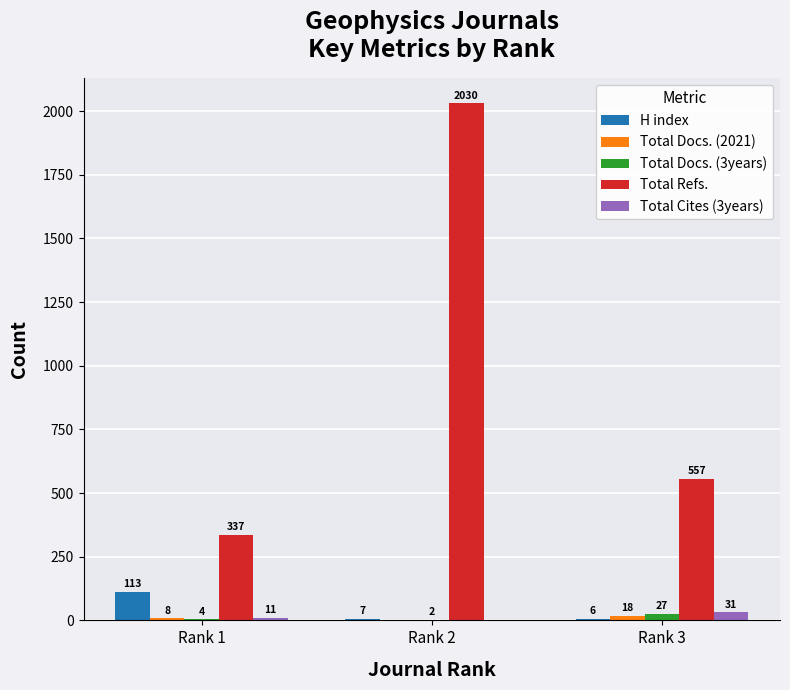

Which series changed the most between Rank 2 and Rank 3?

Total Refs.